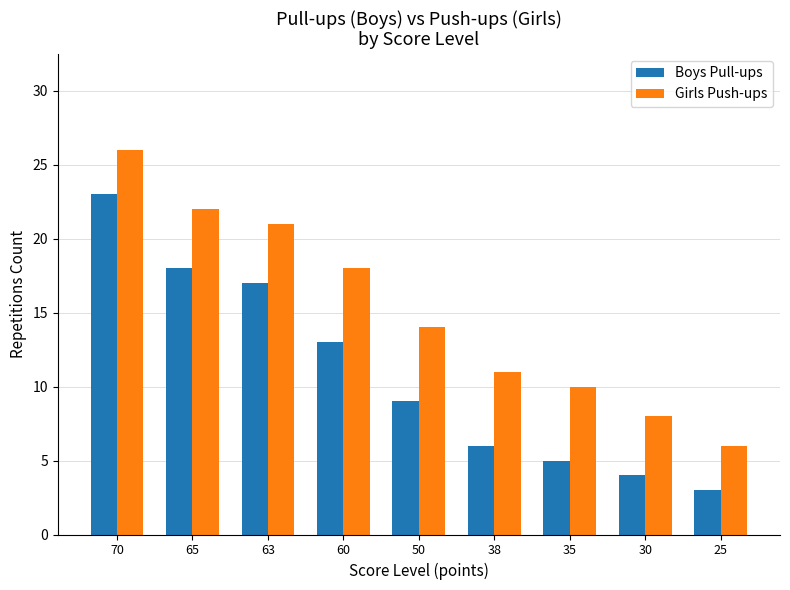

What is the smallest value displayed?

3